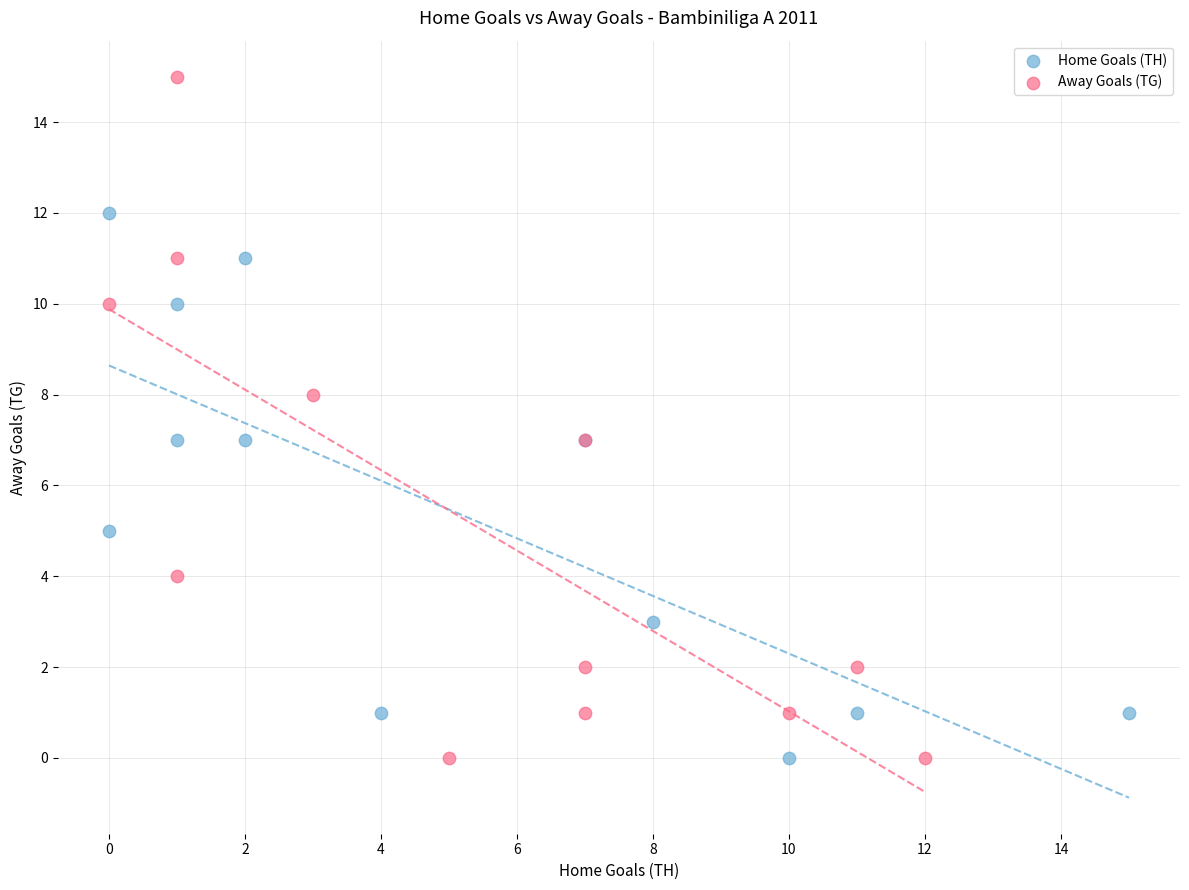

What are all the series names shown in the legend?

Home Goals (TH), Away Goals (TG)